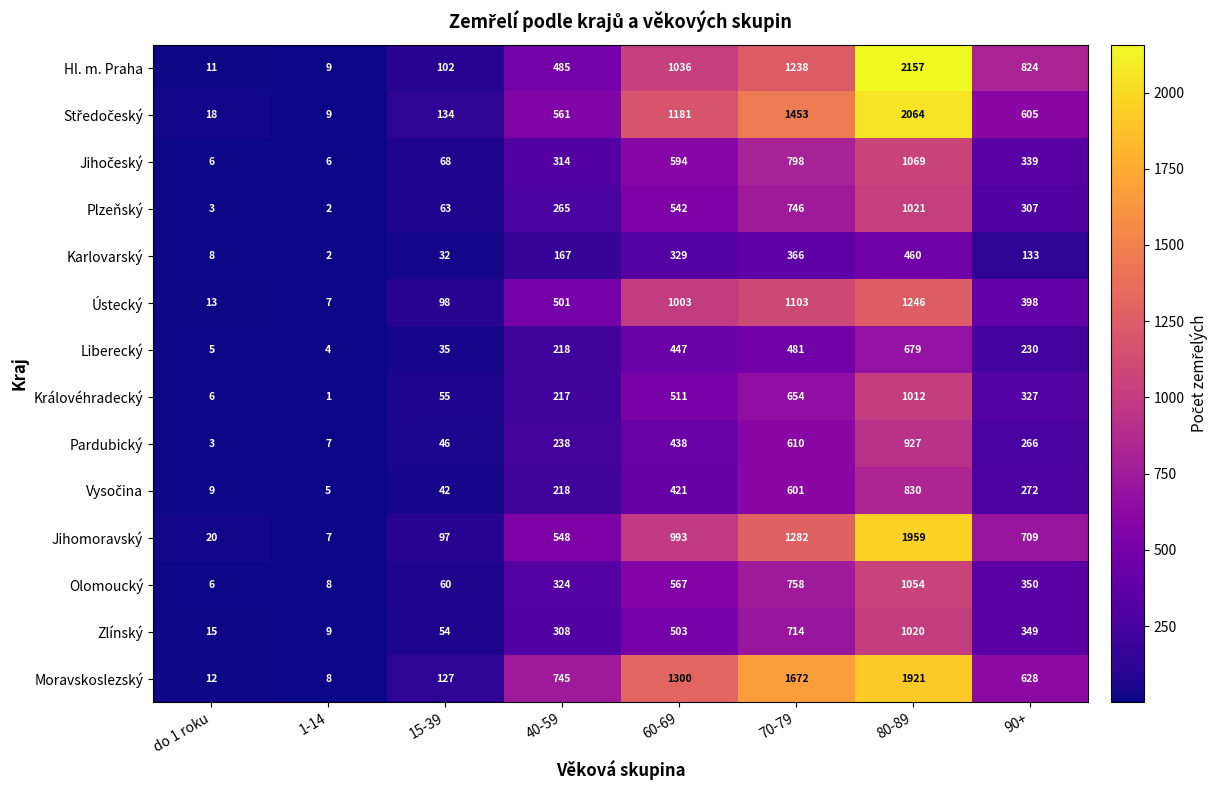

True or false: Královéhradecký has a value of 202 at 60-69.

False